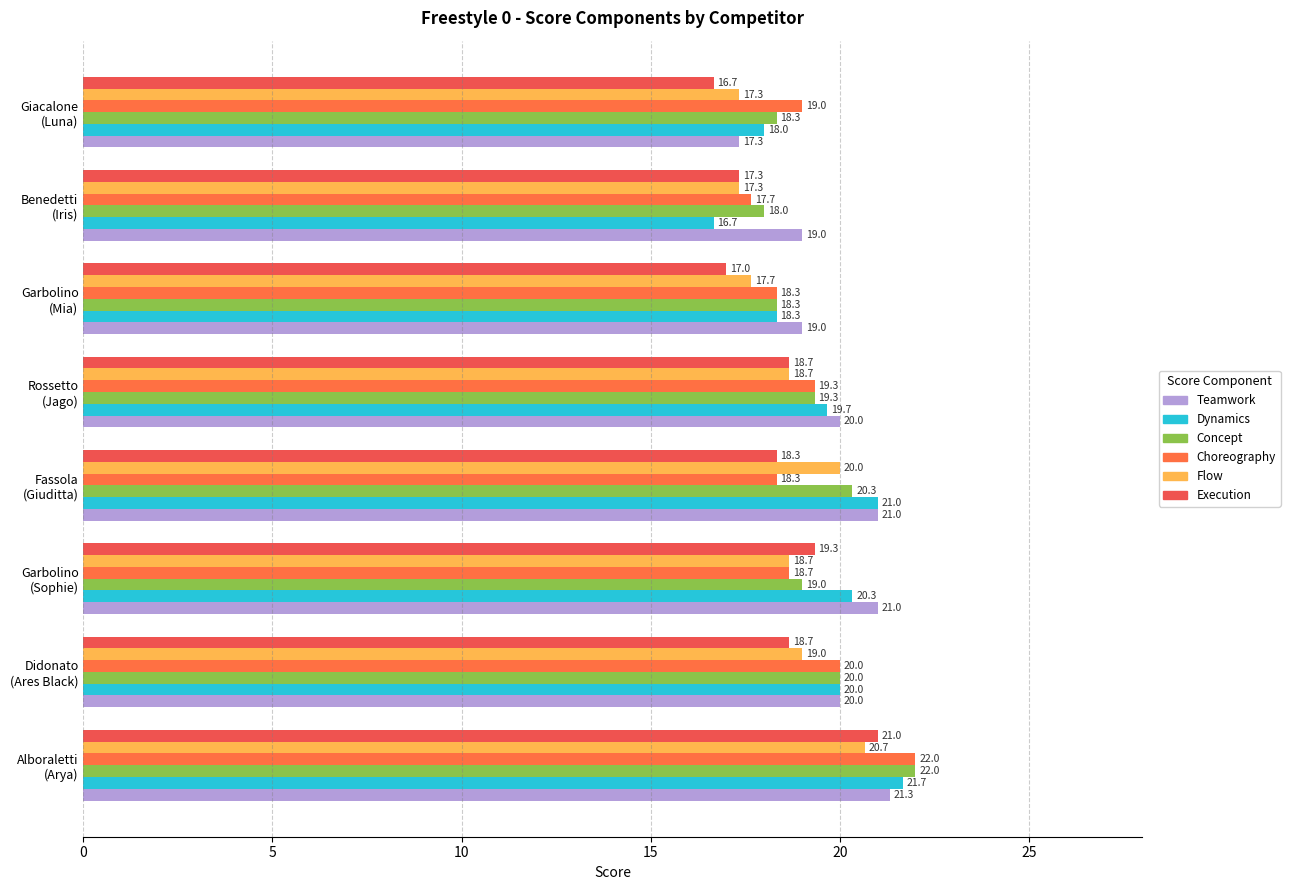

How many series are shown in this chart?

6